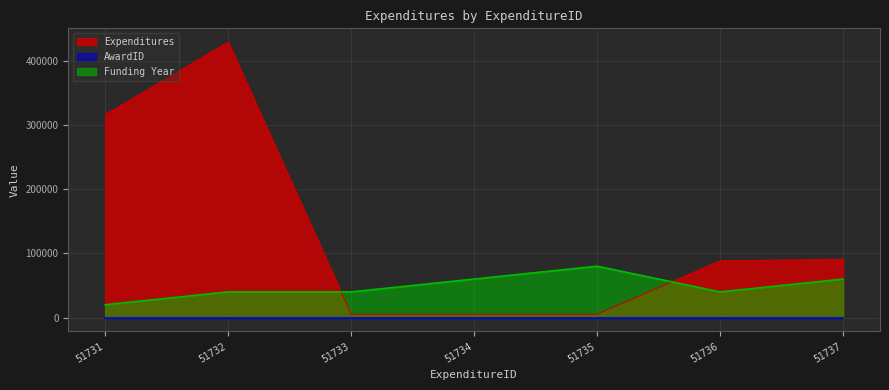

What is the sum of the Funding Year values at 51735 and 51732?

120000.0